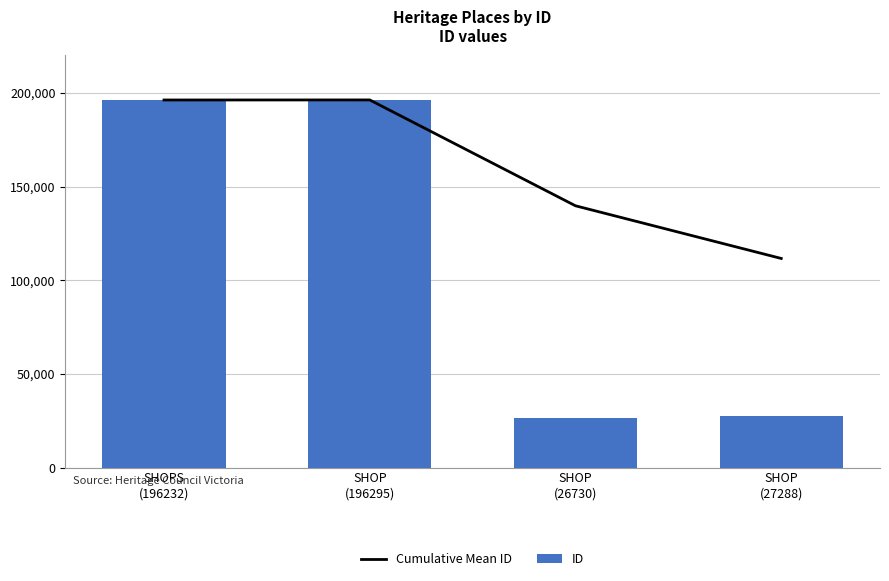

What is the maximum value for ID?

196295